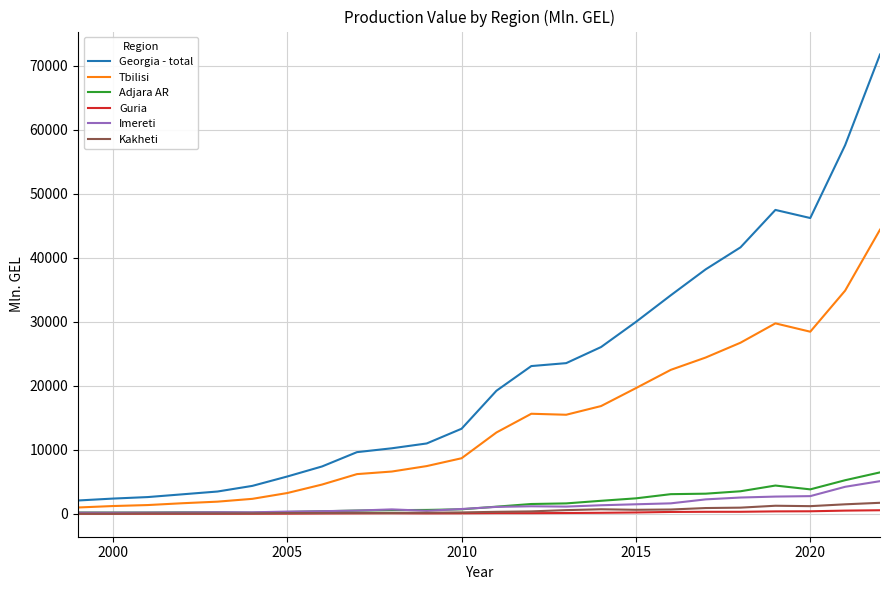

True or false: Georgia - total and Guria cross at least once.

False